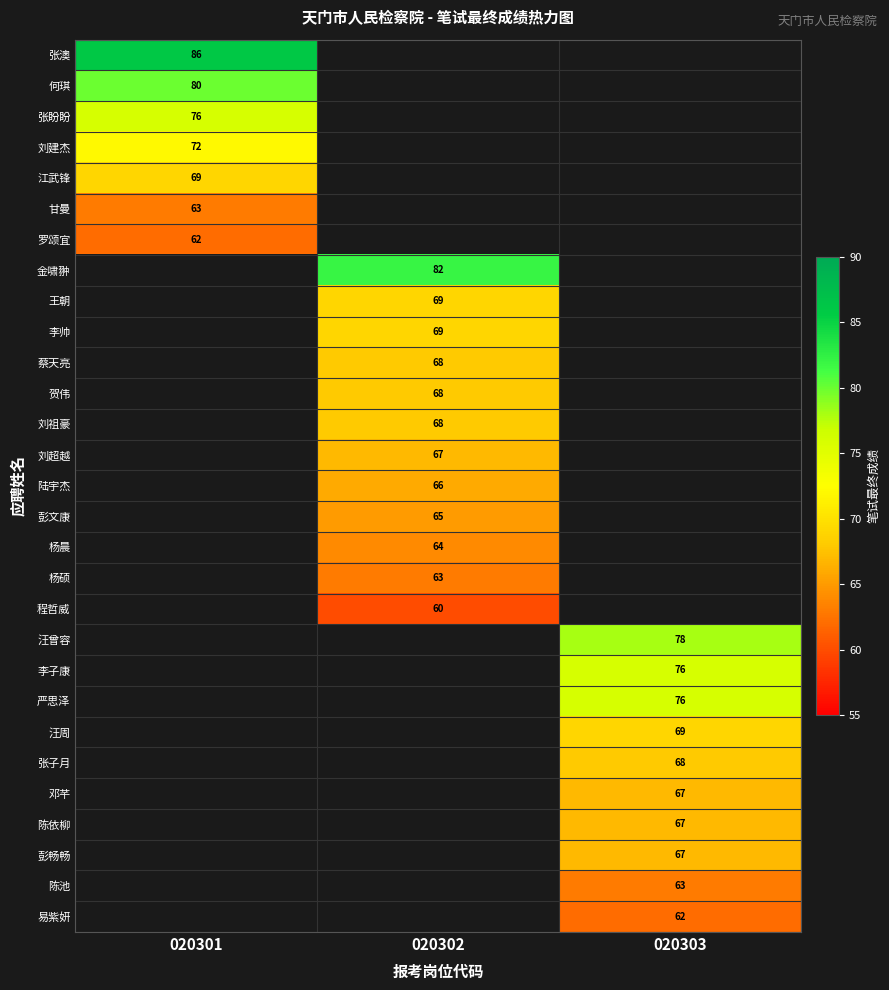

The value of 刘祖豪 at 020302 is 121. True or false?

False